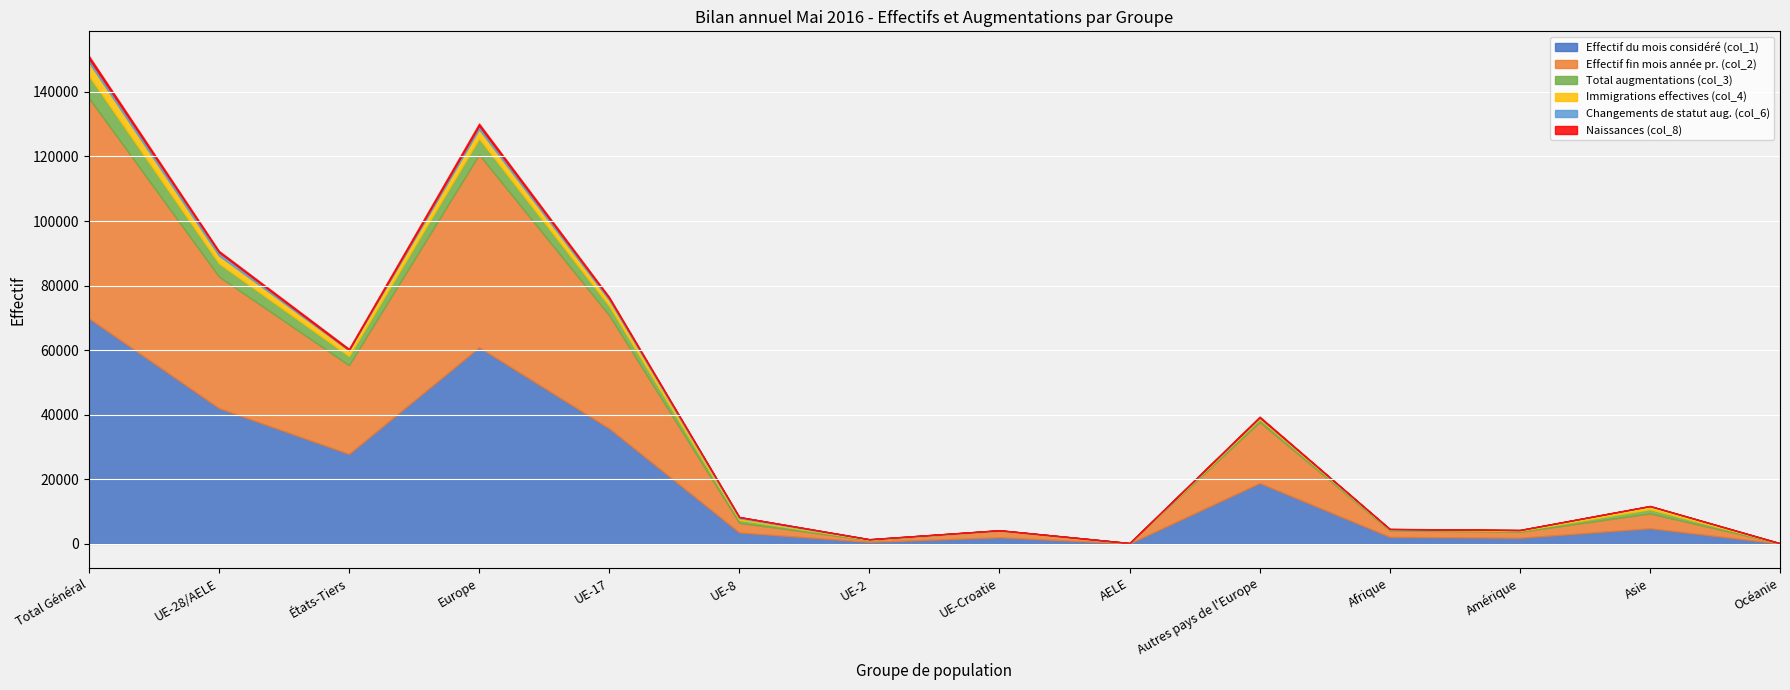

True or false: Total augmentations (col_3) and Effectif fin mois année pr. (col_2) cross at least once.

False